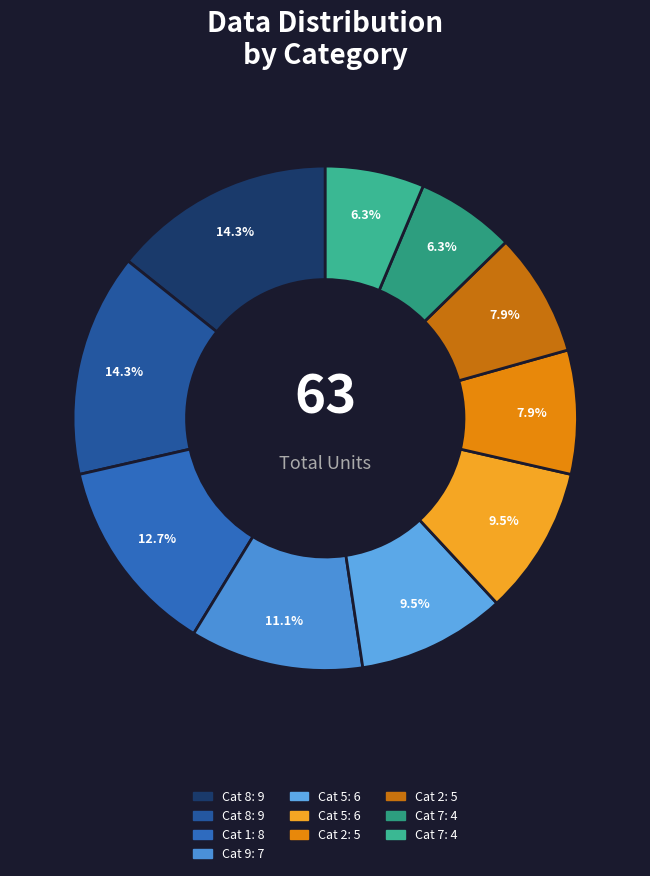

How many segments does this pie chart have?

10